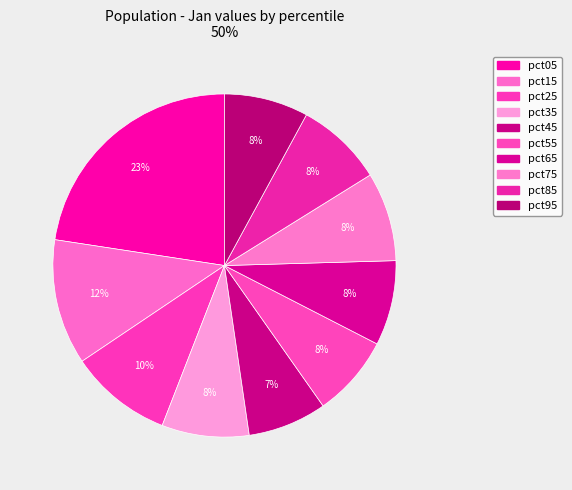

To the nearest percent, what portion does pct55 represent?

8%